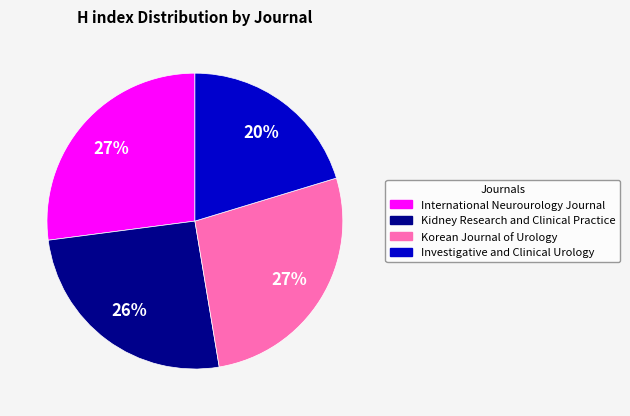

What percentage is the Investigative and Clinical Urology slice, to the nearest percent?

20%